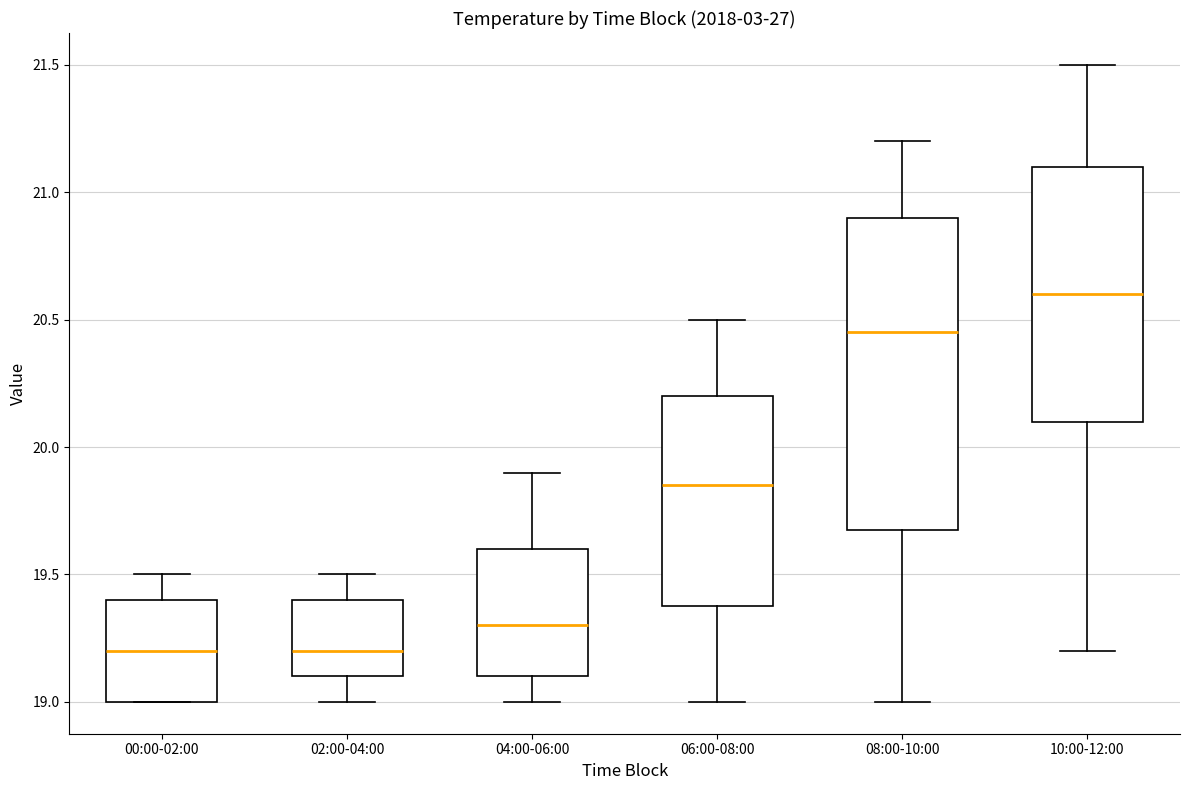

Which box is the tallest, from its lower edge to its upper edge?

08:00-10:00